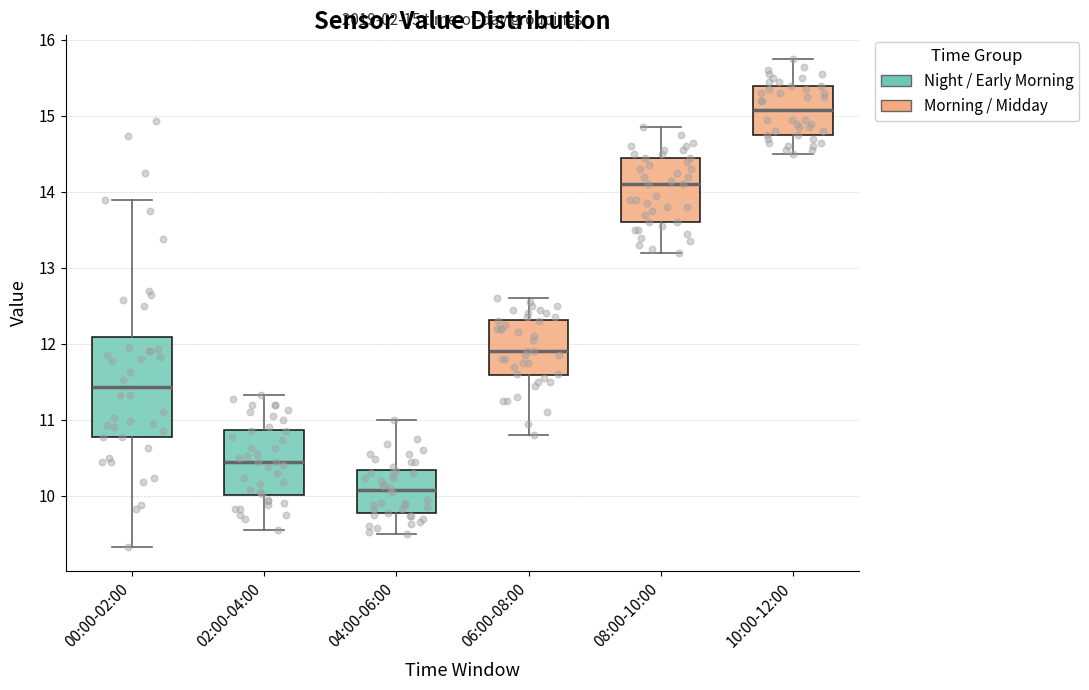

Which box is the tallest, from its lower edge to its upper edge?

00:00-02:00